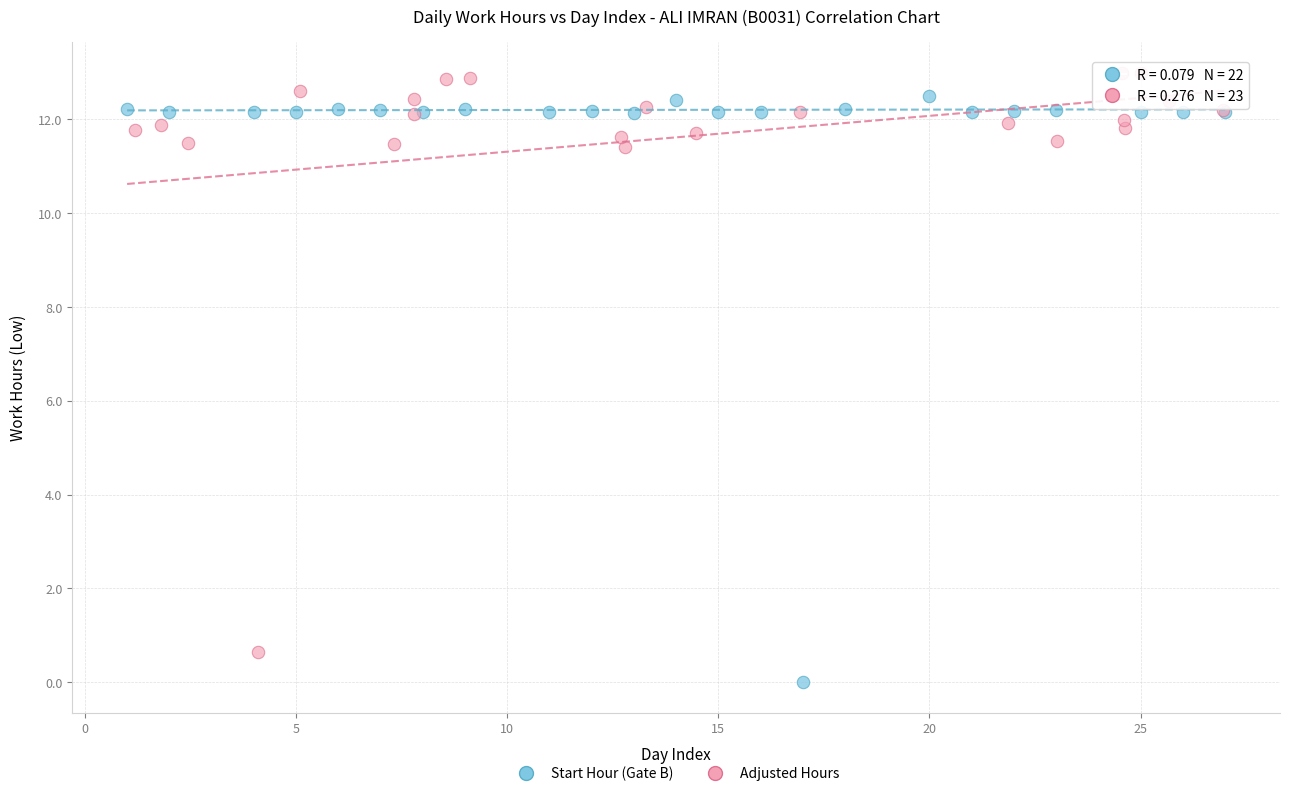

Which series has the widest spread of Y values?

Start Hour (Gate B)